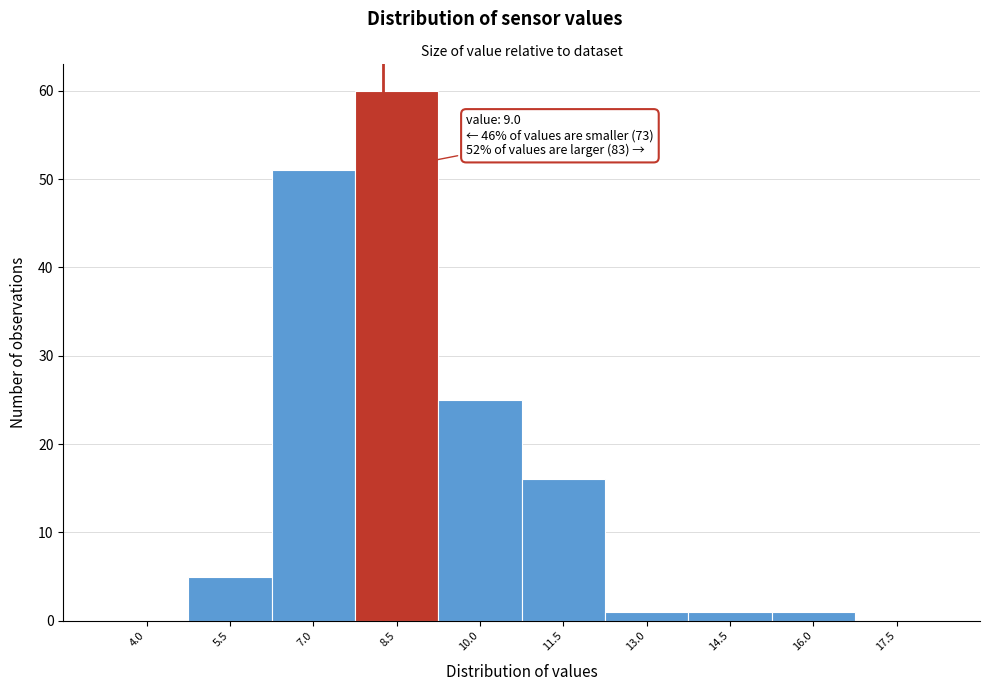

Reading left to right, list all the values displayed in this chart.

4.0=0	5.5=5	7.0=51	8.5=60	10.0=25	11.5=16	13.0=1	14.5=1	16.0=1	17.5=0